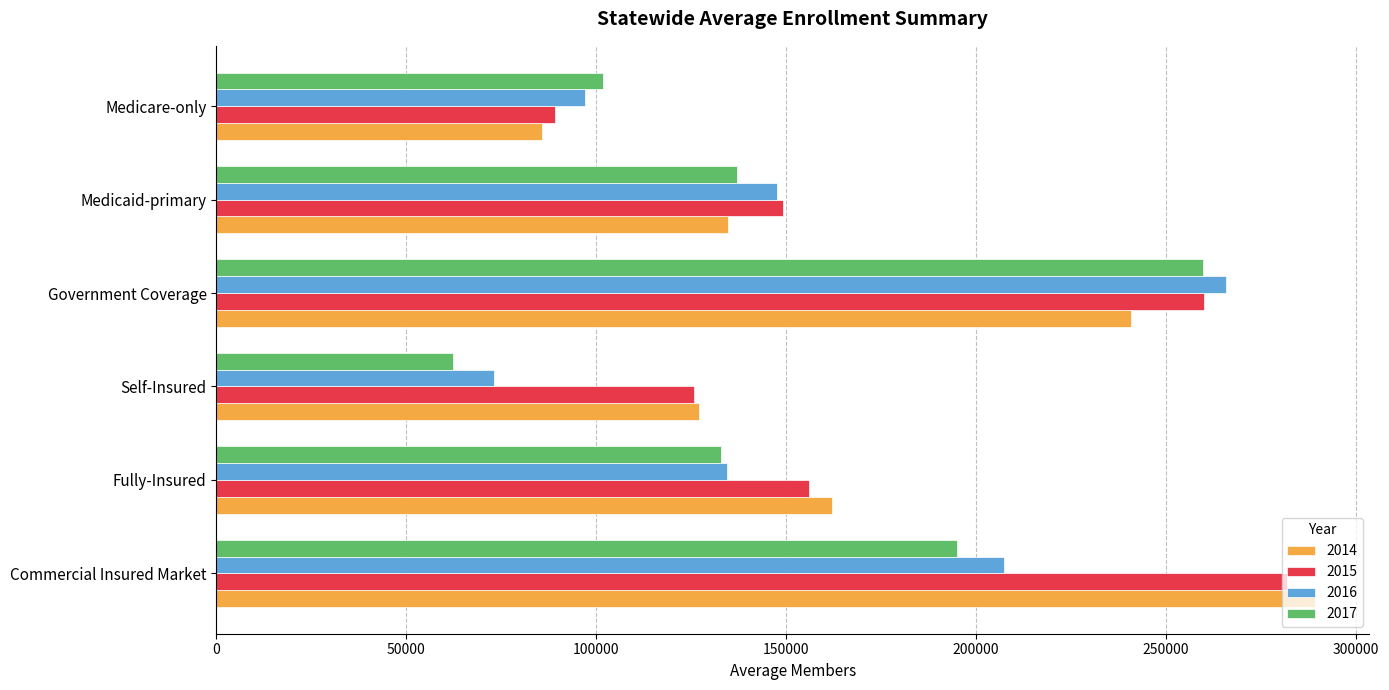

How many values in the 2015 series exceed 155980?

3